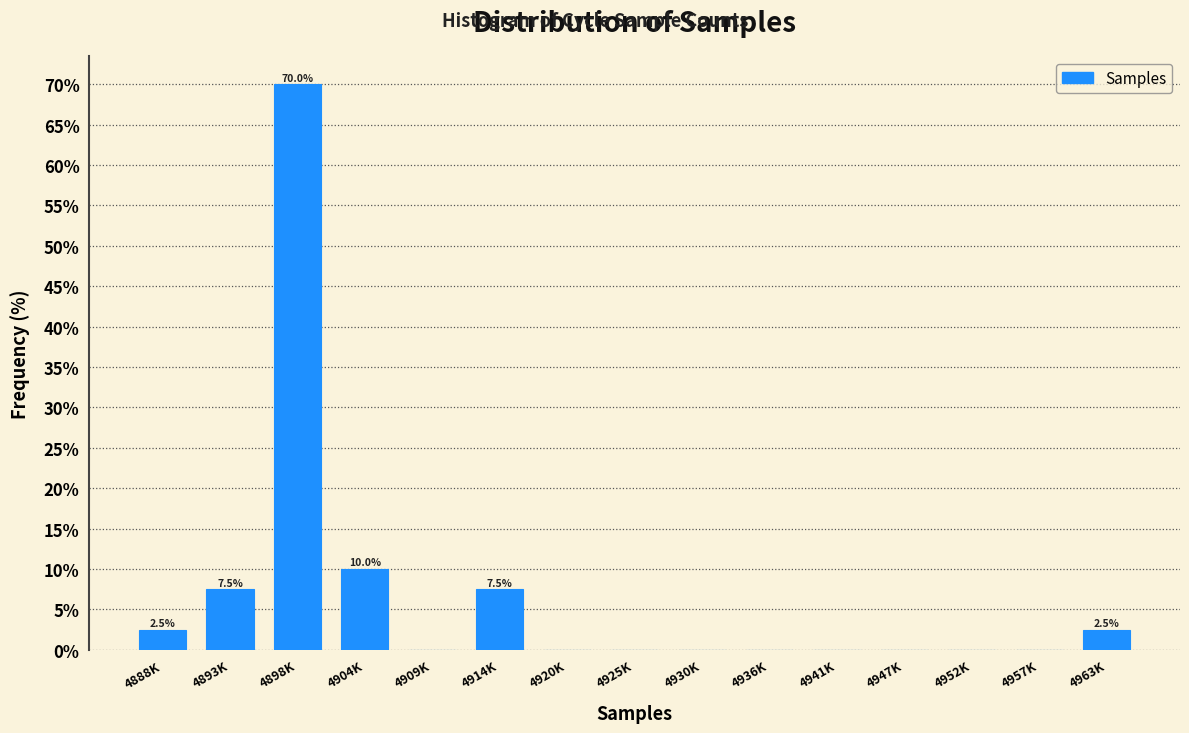

Reading left to right, transcribe all the data shown in this chart.

4888K=2.5	4893K=7.5	4898K=70.0	4904K=10.0	4909K=0.0	4914K=7.5	4920K=0.0	4925K=0.0	4930K=0.0	4936K=0.0	4941K=0.0	4947K=0.0	4952K=0.0	4957K=0.0	4963K=2.5